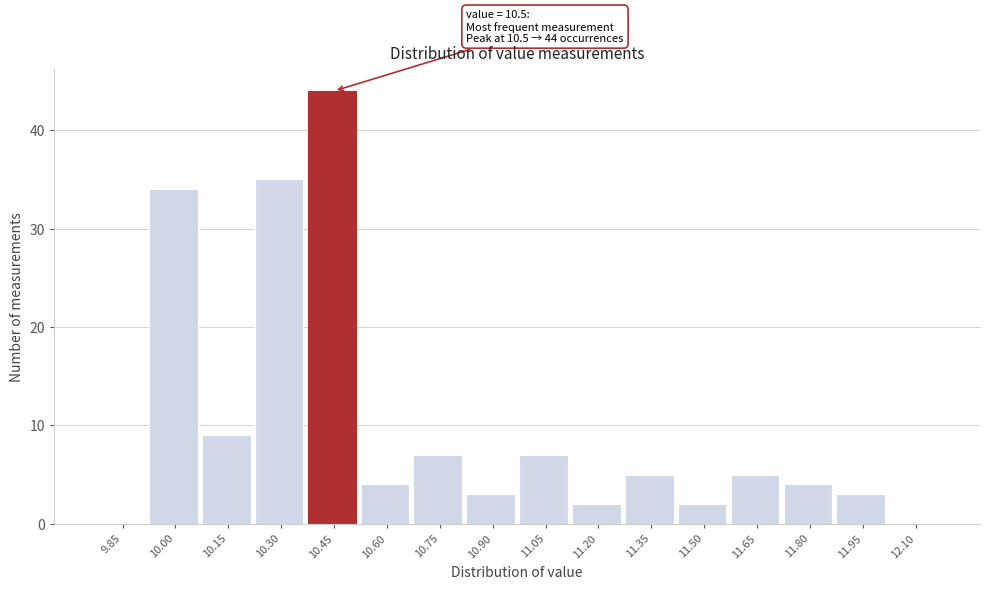

Reading left to right, what are all the values shown in this chart?

9.85=0	10.00=34	10.15=9	10.30=35	10.45=44	10.60=4	10.75=7	10.90=3	11.05=7	11.20=2	11.35=5	11.50=2	11.65=5	11.80=4	11.95=3	12.10=0